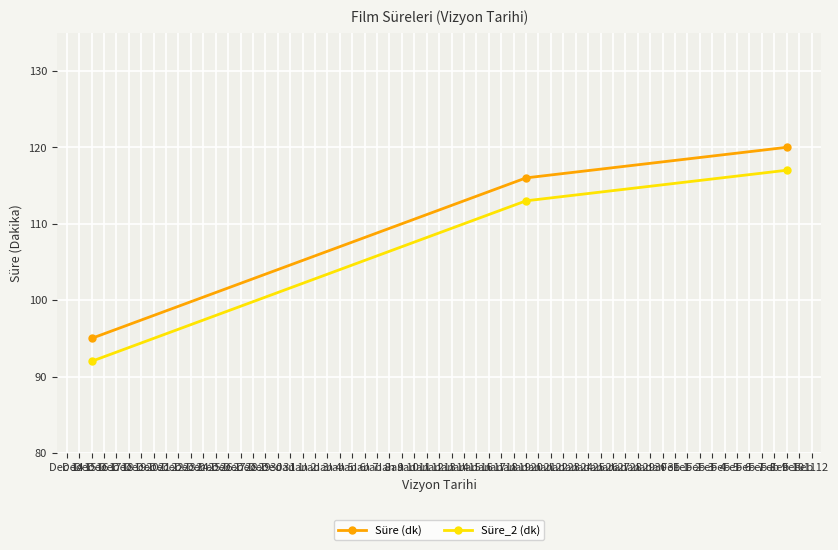

What is the sum of all Süre (dk) values?

331